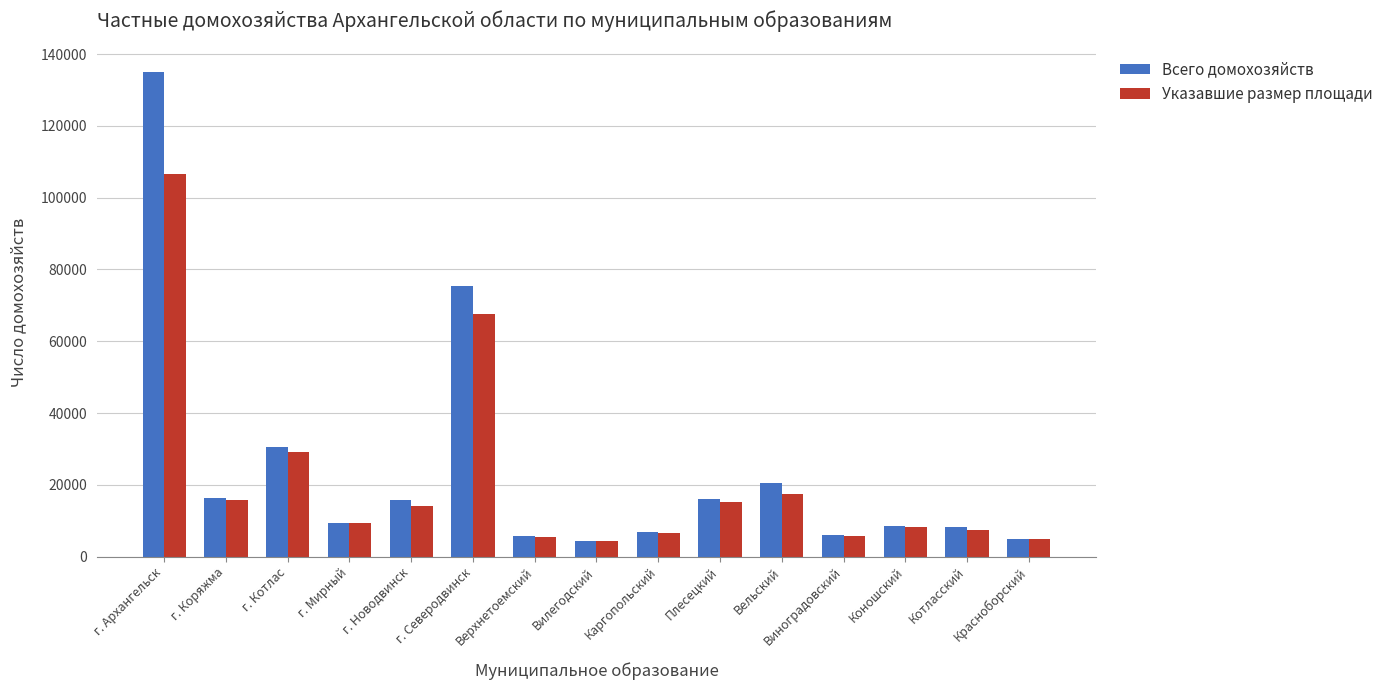

What is the value of the Указавшие размер площади bar at the 2nd from the left?

15856